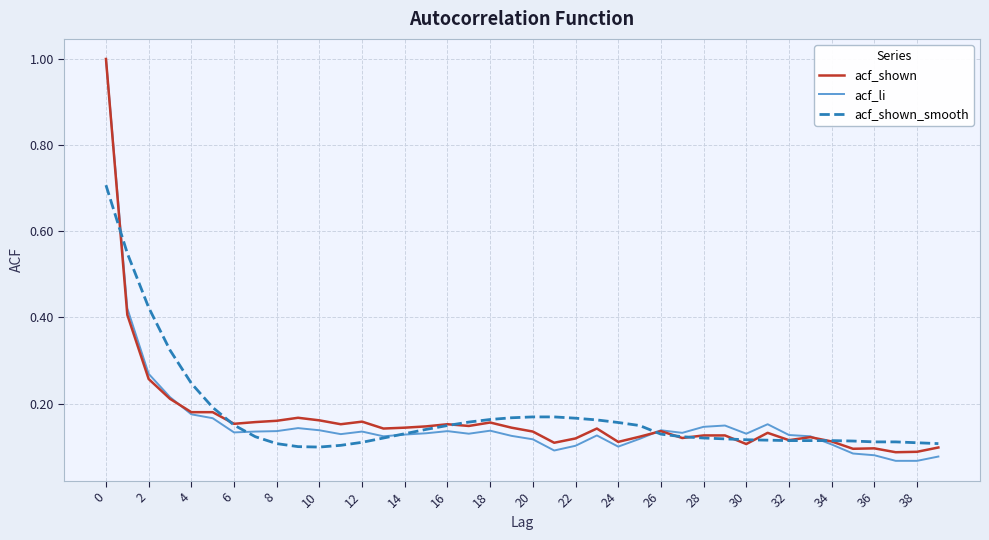

Which series has the largest range (max minus min)?

acf_li